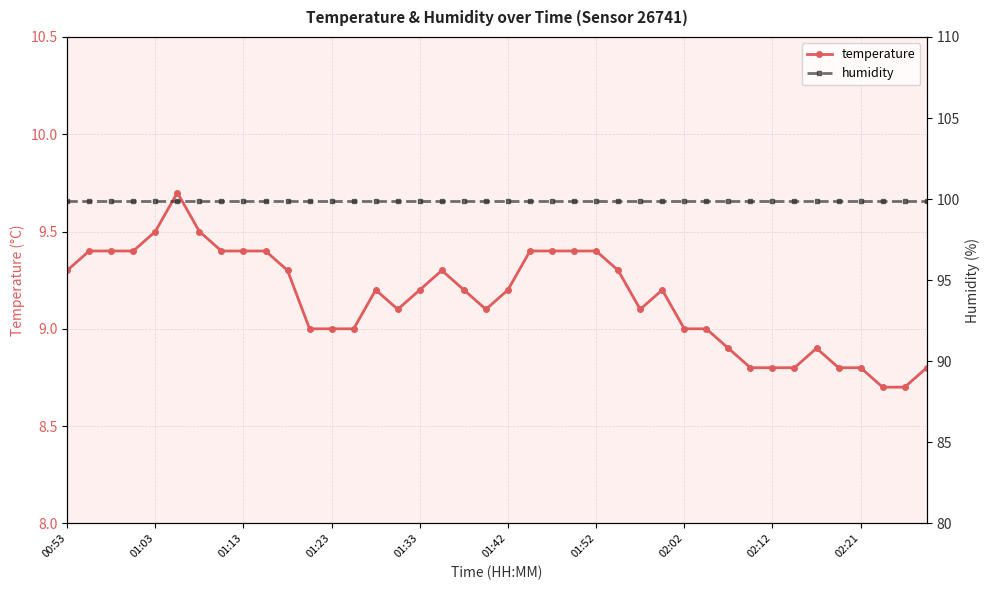

How many values in the temperature series are below 9?

10